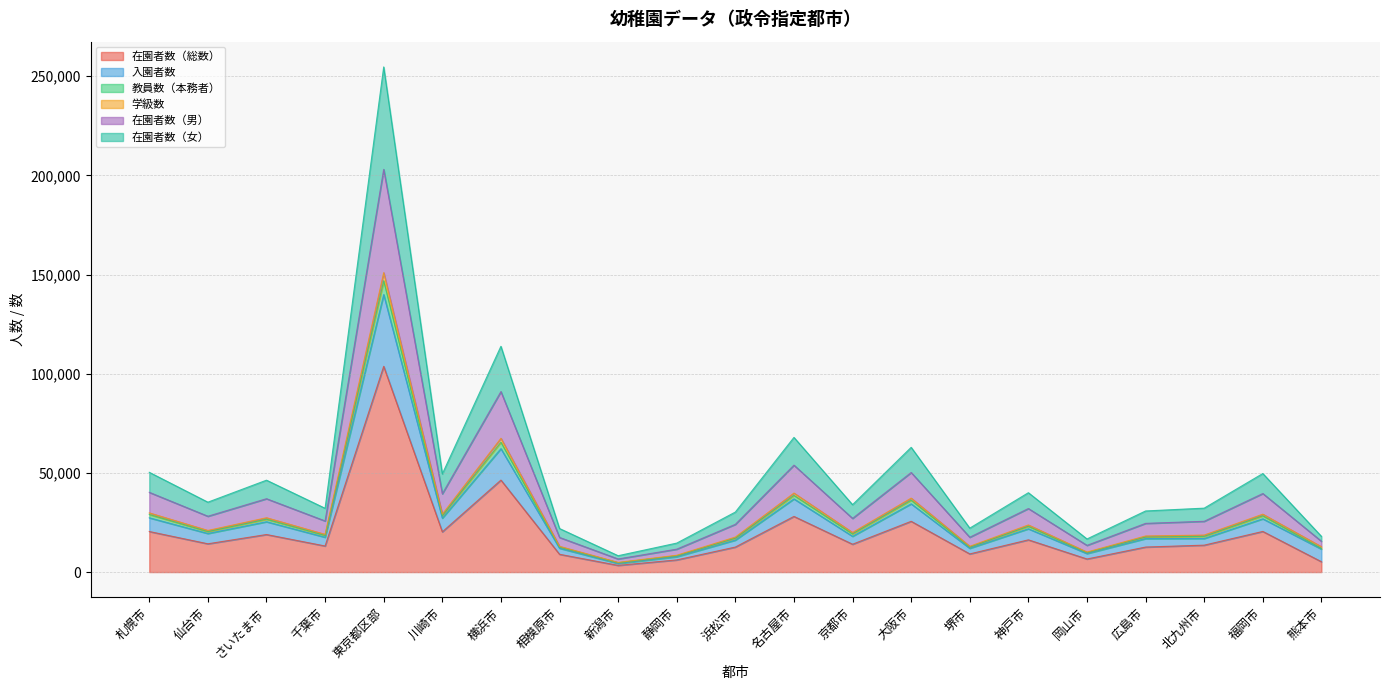

At how many categories does at least one series exceed 152547?

1